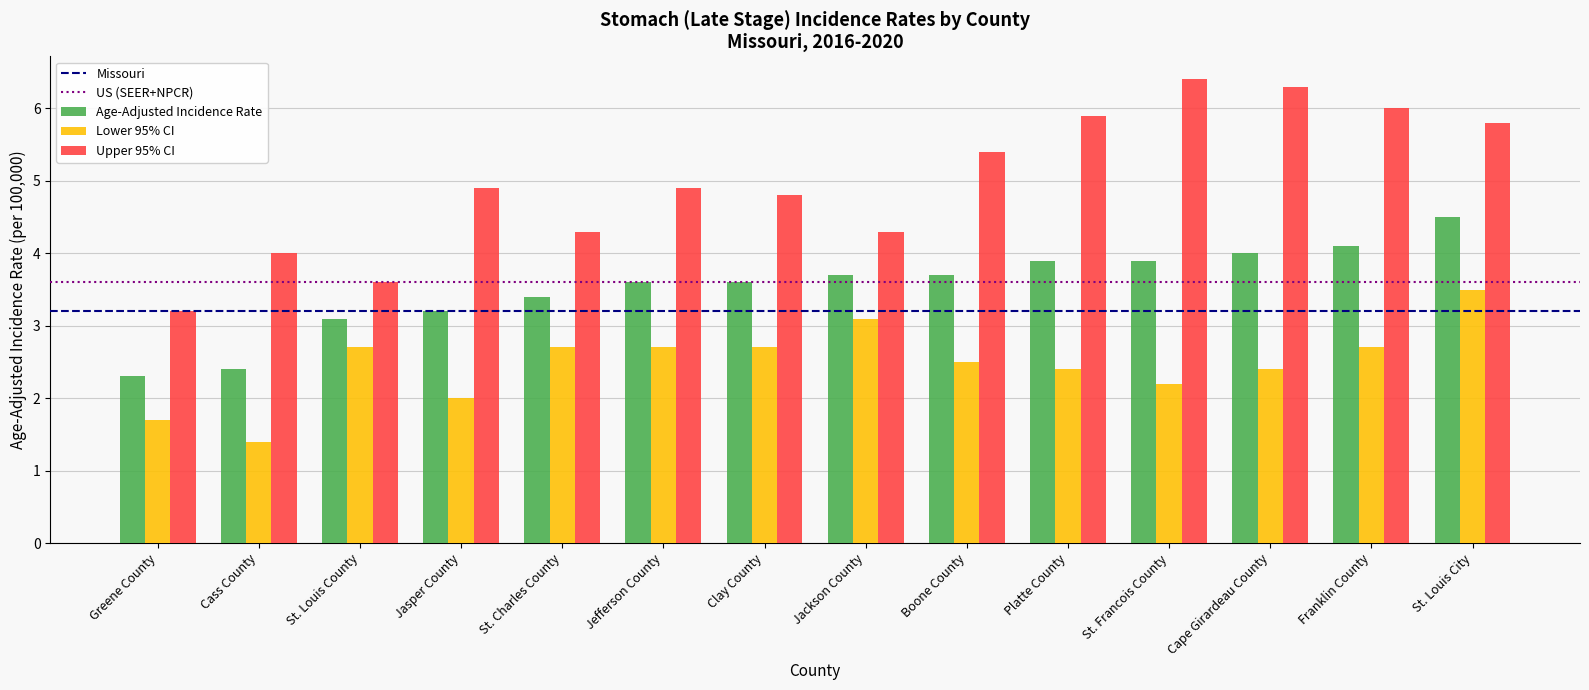

What is the average value of the Lower 95% CI series?

2.5